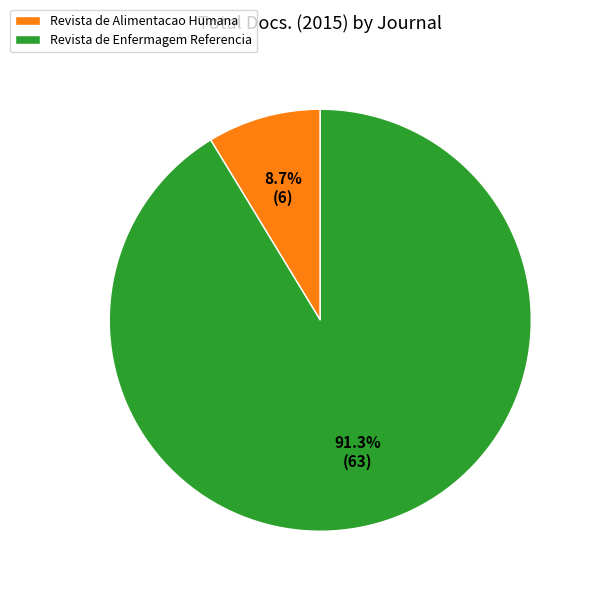

What portion of the pie excludes Revista de Enfermagem Referencia?

8.7%